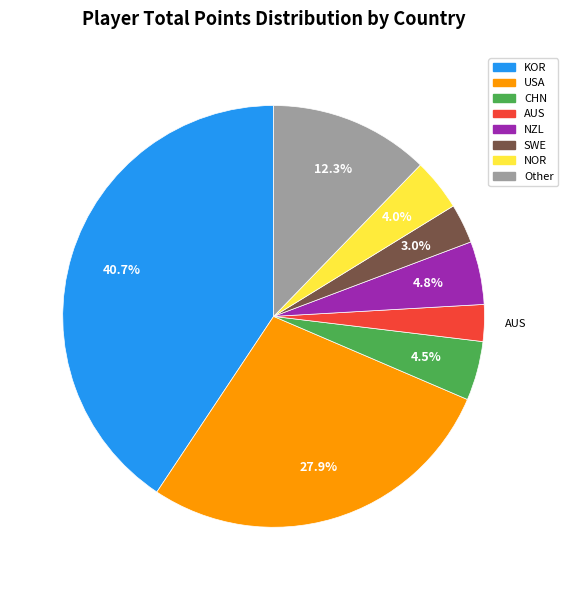

Is there any slice that represents more than half of the pie?

No